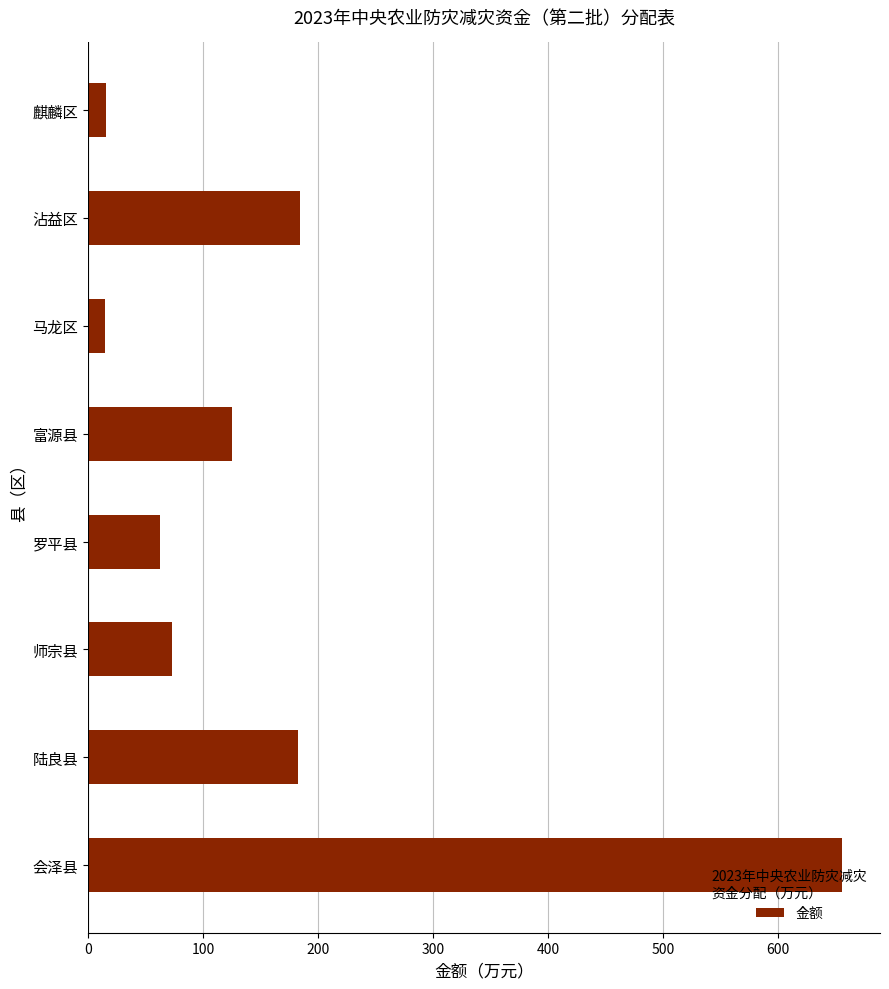

What is the maximum value shown in the chart?

656